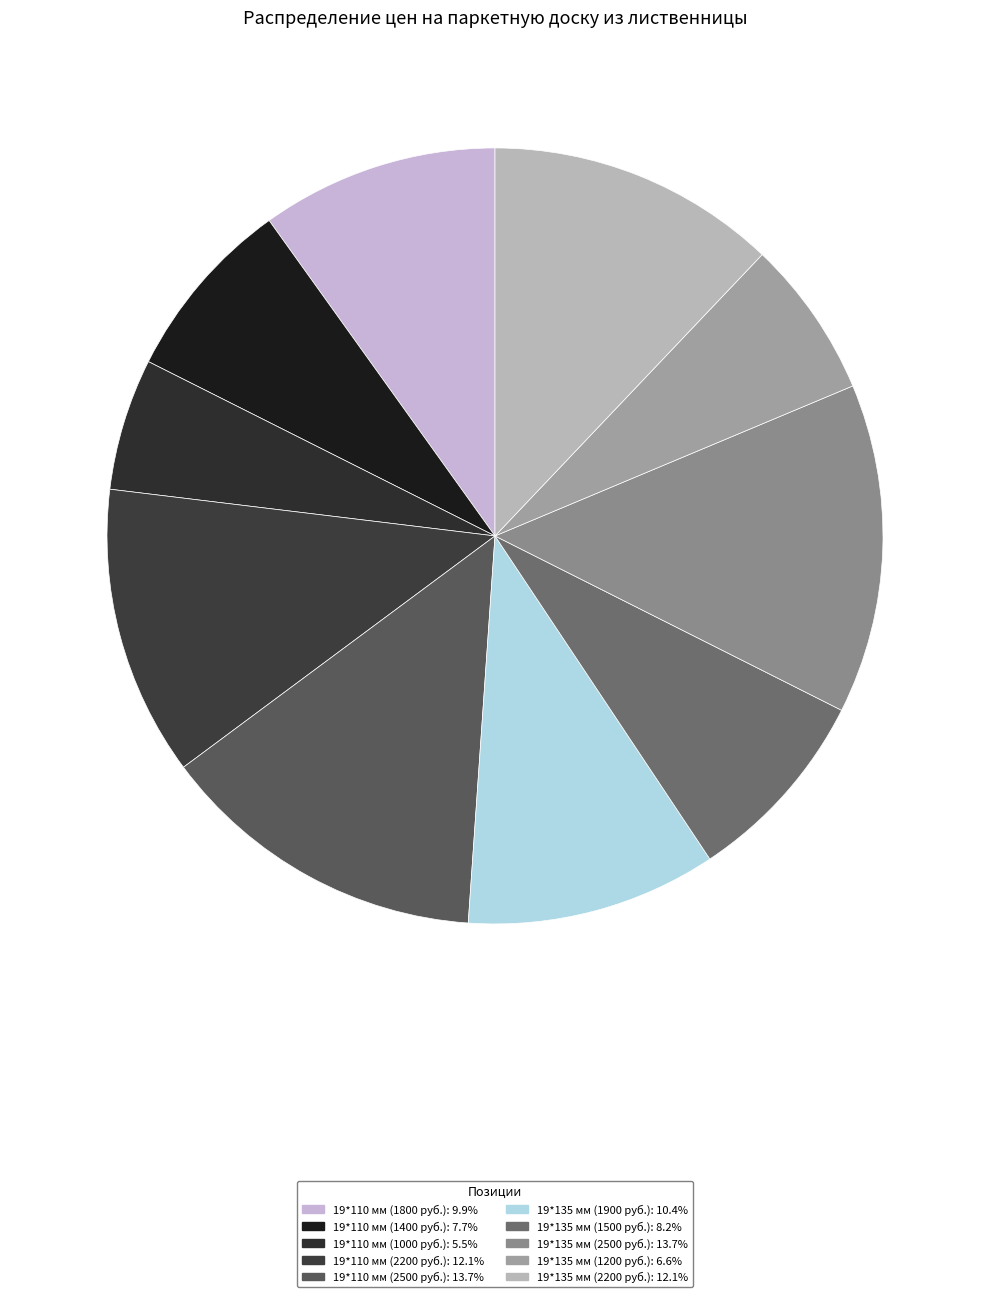

To the nearest percent, what portion does 19*110 мм (1800 руб.) represent?

10%